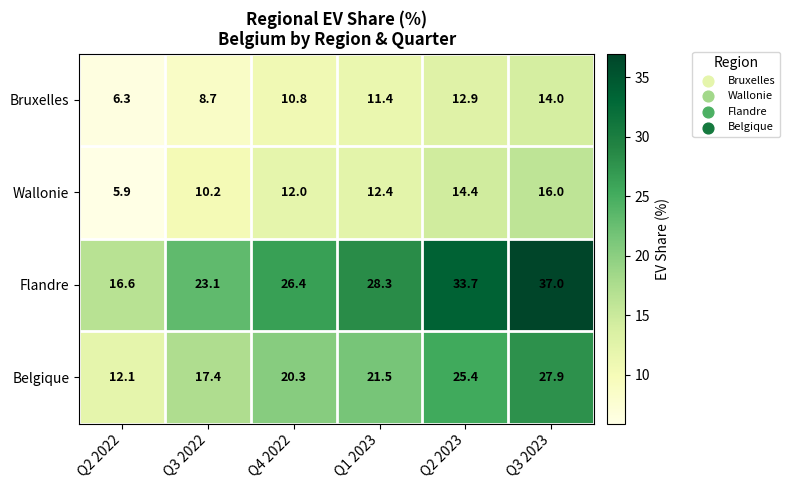

At how many categories does at least one series exceed 32?

2